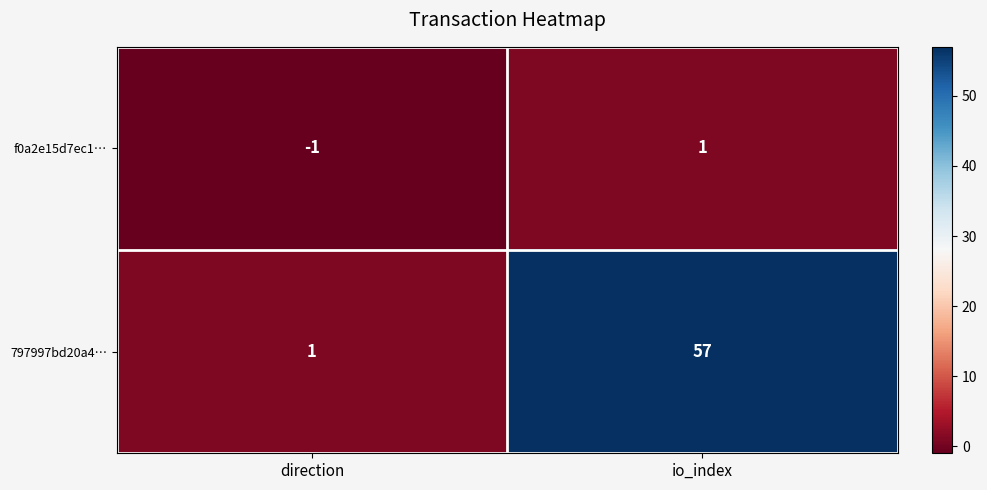

Which category has the lowest value across all series?

direction